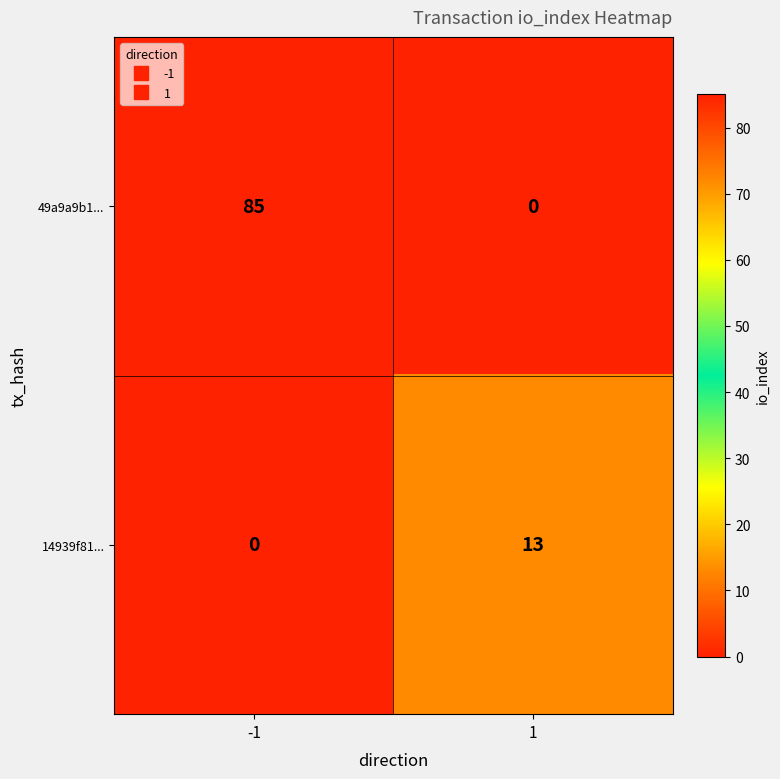

What is the sum of the 14939f81... values at -1 and 1?

13